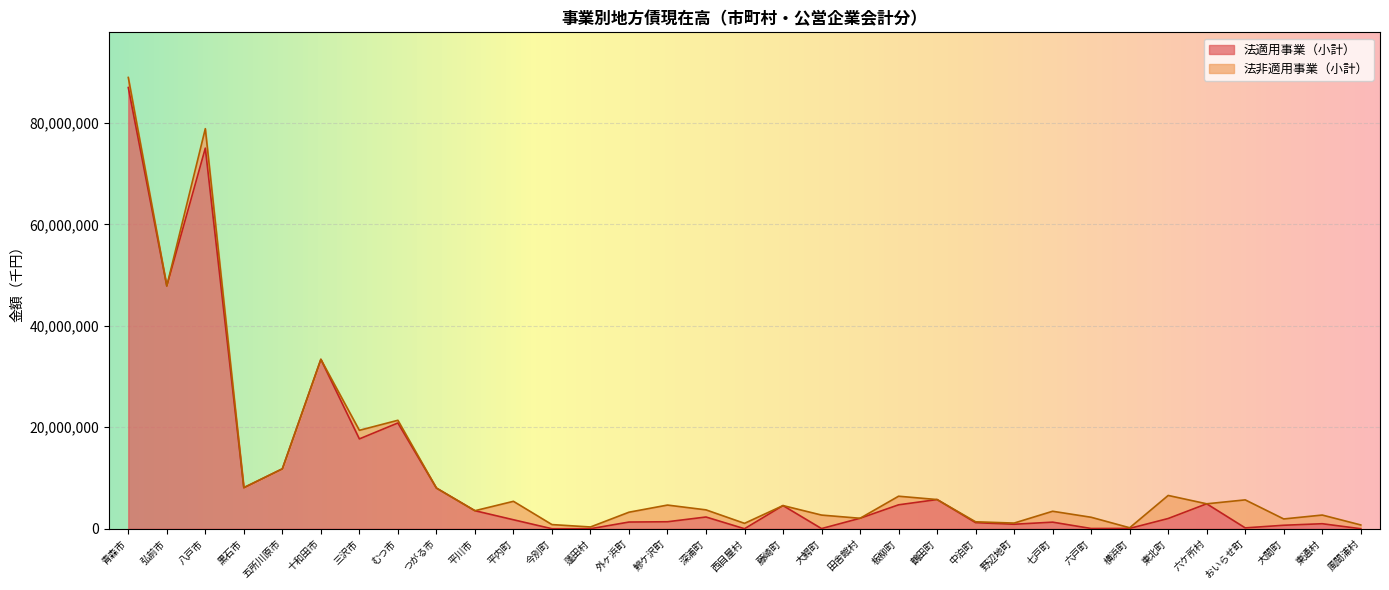

List the labels in order of value, largest first.

青森市, 八戸市, 弘前市, 十和田市, むつ市, 三沢市, 五所川原市, 黒石市, つがる市, 鶴田町, 六ケ所村, 板柳町, 藤崎町, 平川市, 深浦町, 田舎館村, 東北町, 平内町, 鰺ケ沢町, 外ヶ浜町, 七戸町, 中泊町, 東通村, 野辺地町, 大間町, おいらせ町, 横浜町, 六戸町, 大鰐町, 今別町, 蓬田村, 西目屋村, 風間浦村